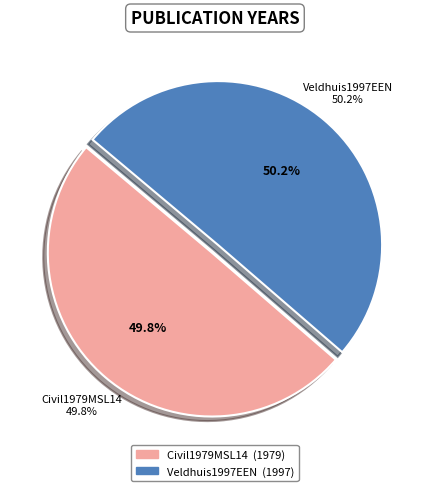

The Civil1979MSL14 slice represents 40% of the pie. True or false?

False